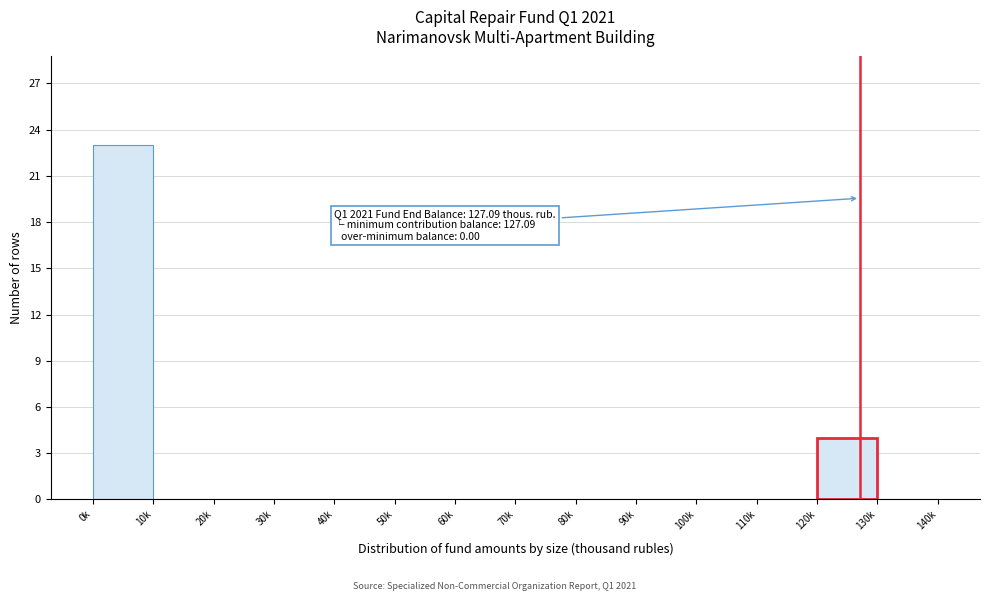

Reading left to right, list all the values displayed in this chart.

0k=23	10k=0	20k=0	30k=0	40k=0	50k=0	60k=0	70k=0	80k=0	90k=0	100k=0	110k=0	120k=4	130k=0